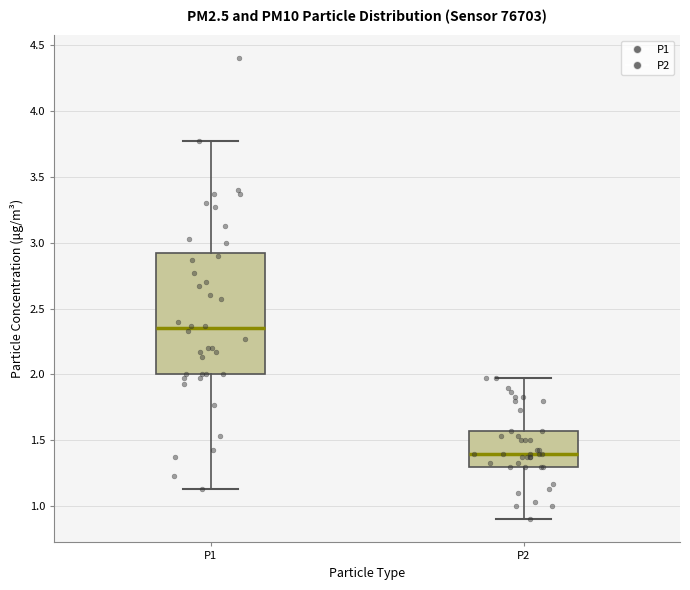

Reading left to right, transcribe this box plot: for each box, give where its median line is, the range the box spans, and where its two whiskers end, as read against the y-axis. The values are not printed on the chart, so give them approximately, as read against the axis.

P1: median 2.35, box 2.00 to 2.95, whiskers 1.15 to 3.75
P2: median 1.40, box 1.30 to 1.55, whiskers 0.90 to 1.95